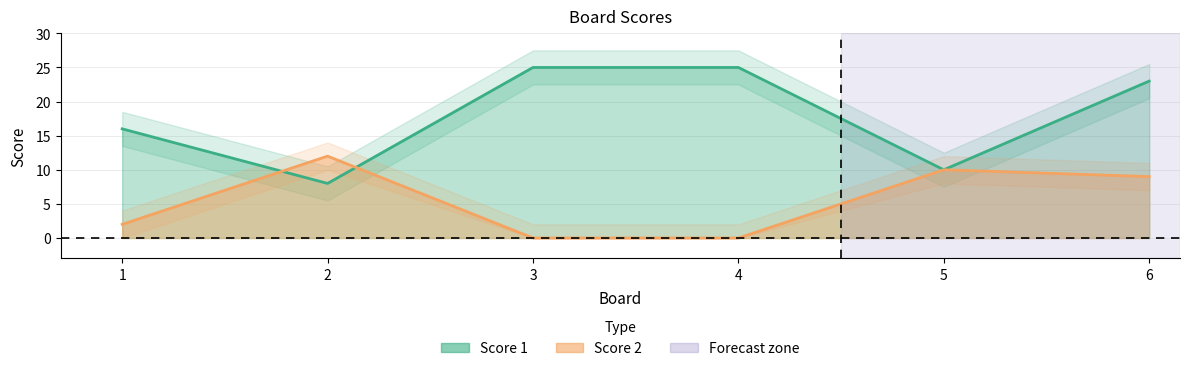

How many lines are shown in the chart?

2